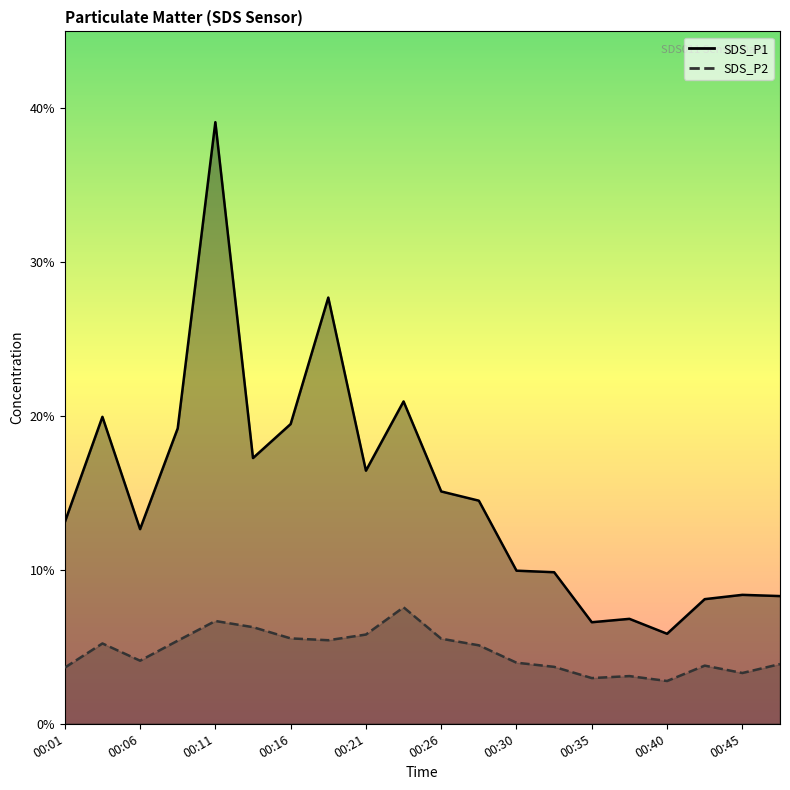

What is the average value of the SDS_P1 series?

15.0